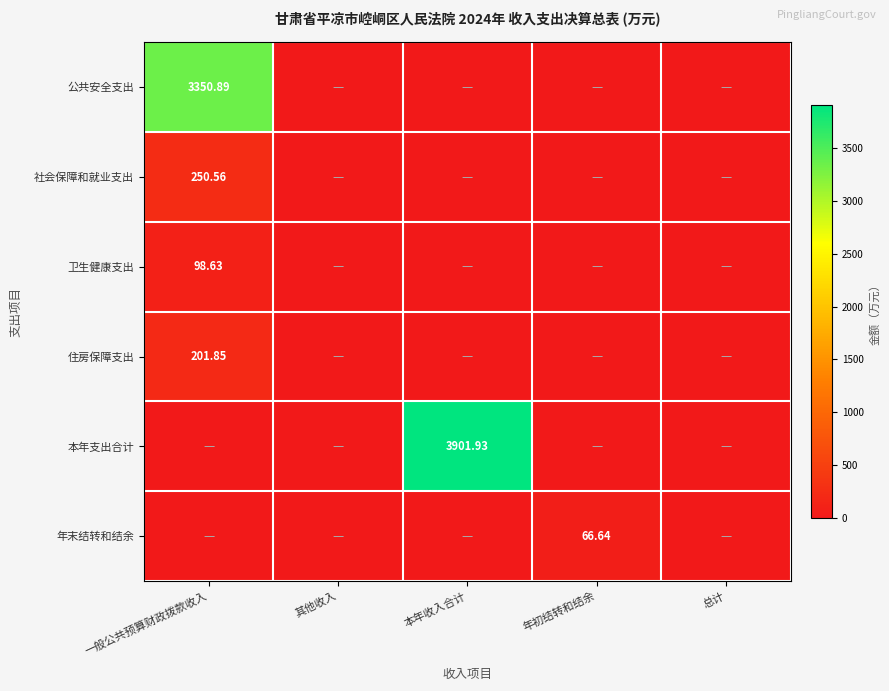

How many data points in 年末结转和结余 are above 0?

1